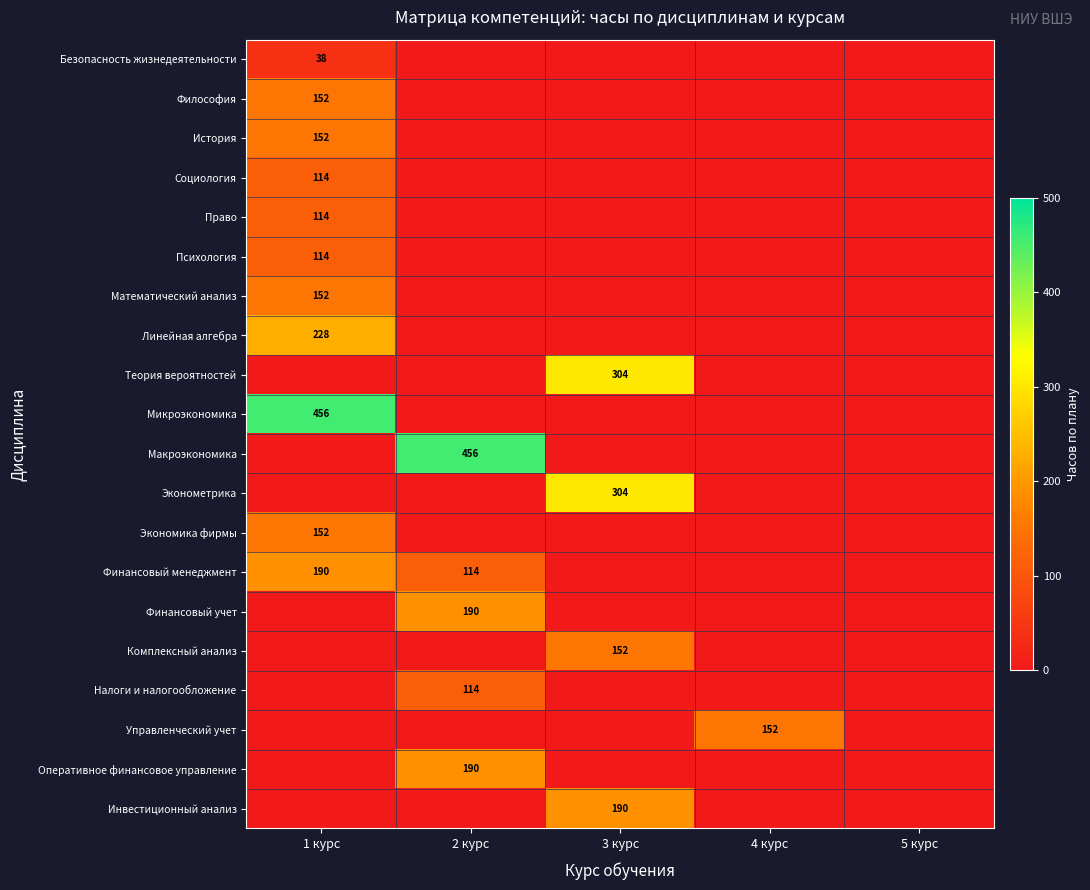

Is it true that Социология equals 114 at 1 курс?

True